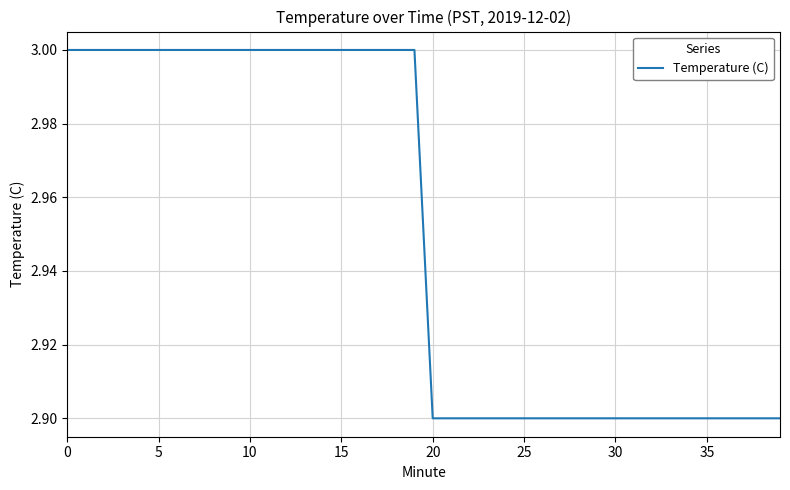

What is the difference between the maximum and second lowest values?

0.1